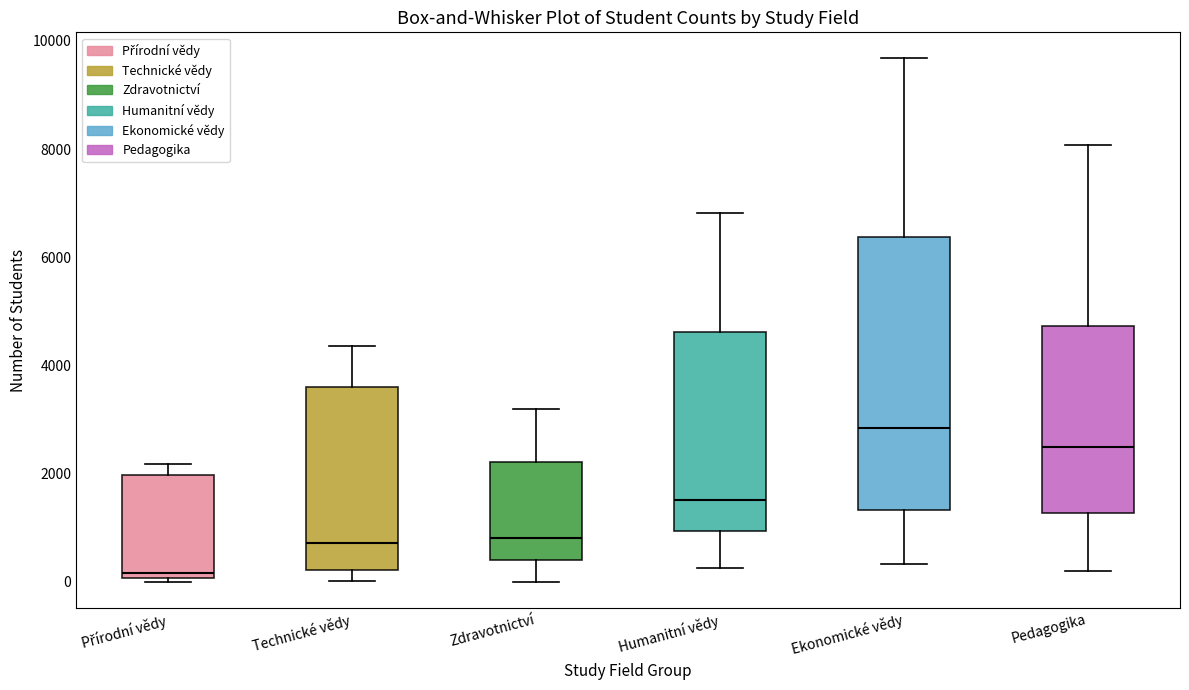

Which box has the lowest median line?

Přírodní vědy